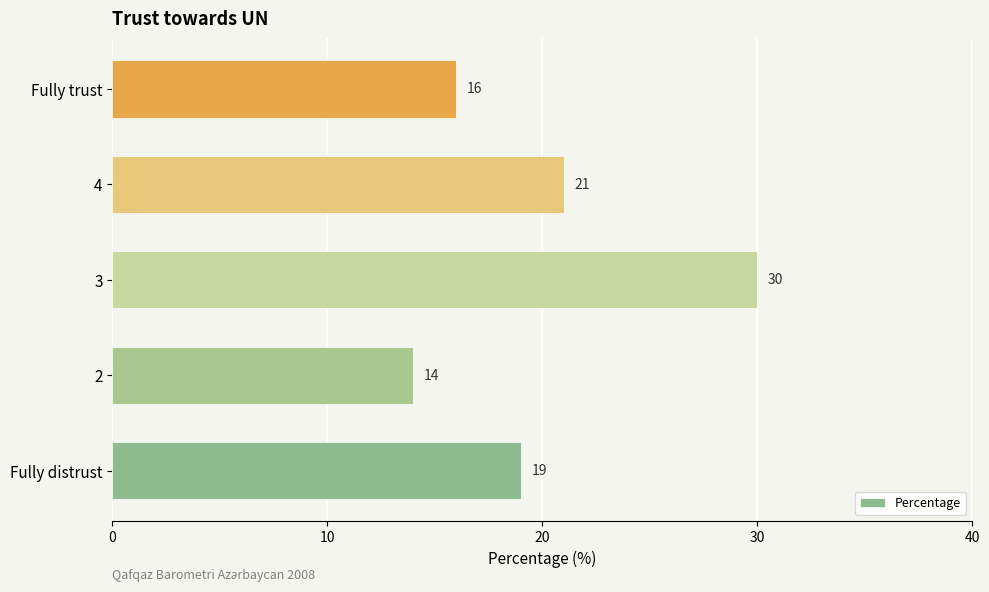

What is the minimum value shown in the chart?

14